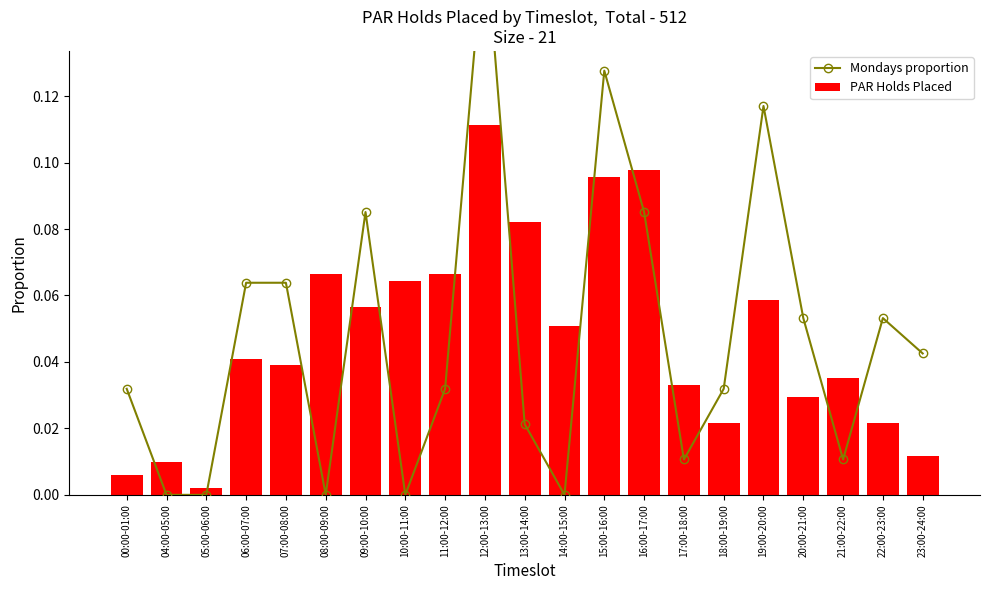

At which category does the chart reach its minimum across all series?

04:00-05:00